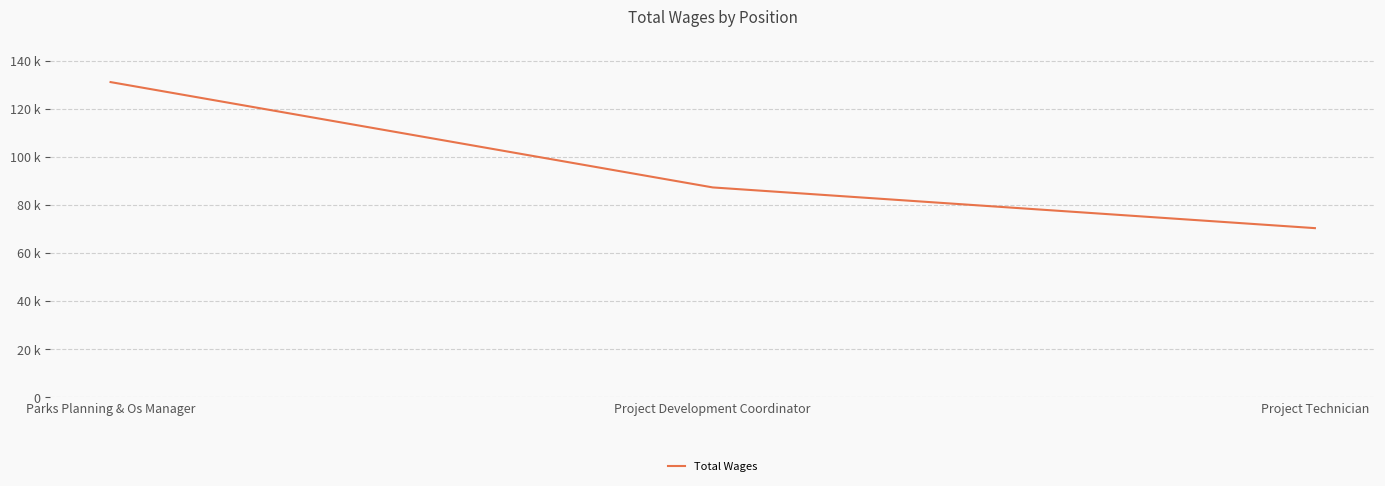

List the labels in order of value, smallest first.

Project Technician, Project Development Coordinator, Parks Planning & Os Manager